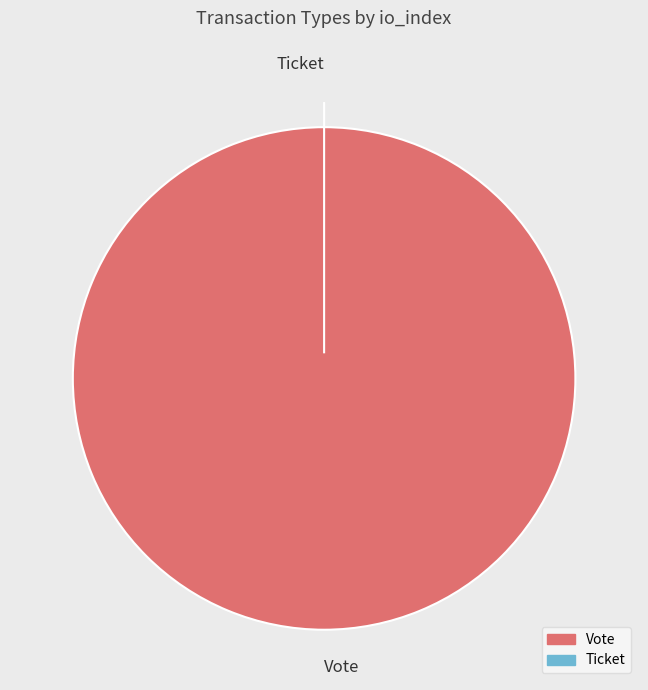

What is the majority slice?

Vote